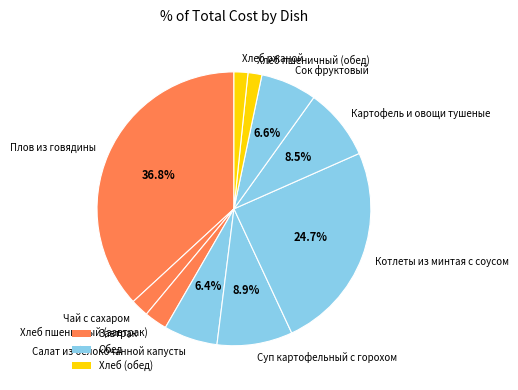

Which has a higher value, Картофель и овощи тушеные or Сок фруктовый?

Картофель и овощи тушеные